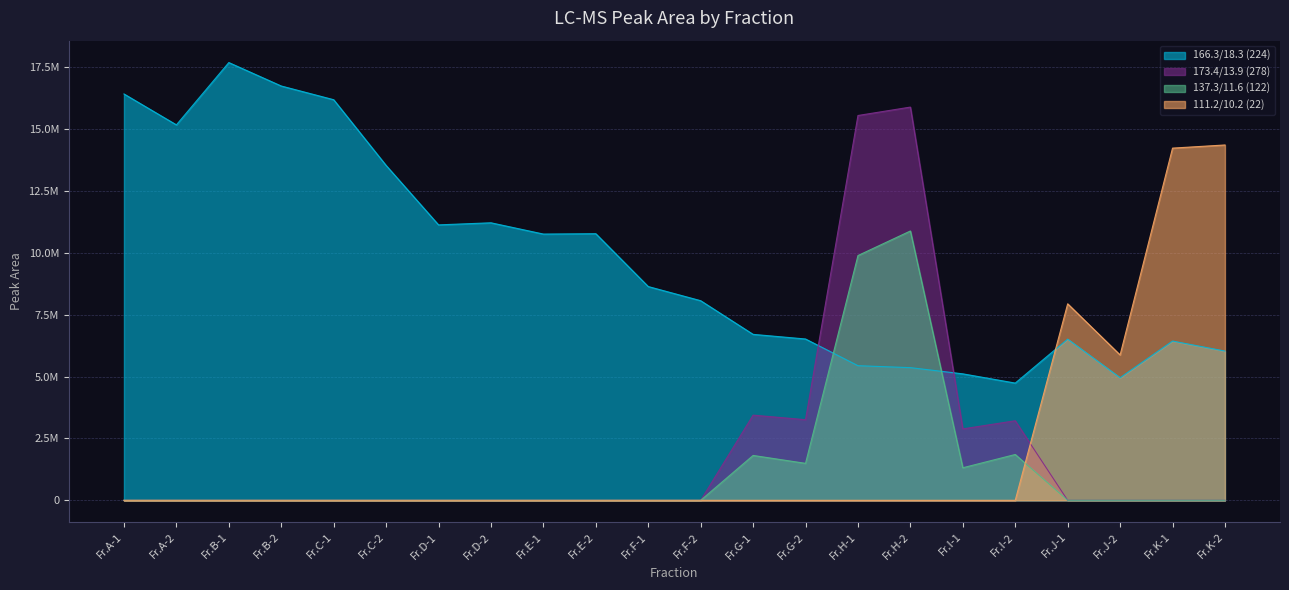

Does the chart have visible grid lines?

Yes